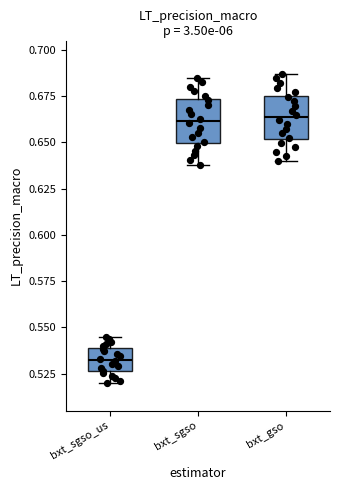

Reading left to right, read every box against the y-axis: the position of its median line, the range the box covers, and the ends of its whiskers. The values are not printed on the chart, so give them approximately, as read against the axis.

bxt_sgso_us: median 0.535, box 0.525 to 0.540, whiskers 0.520 to 0.545
bxt_sgso: median 0.660, box 0.650 to 0.675, whiskers 0.640 to 0.685
bxt_gso: median 0.665, box 0.650 to 0.675, whiskers 0.640 to 0.685